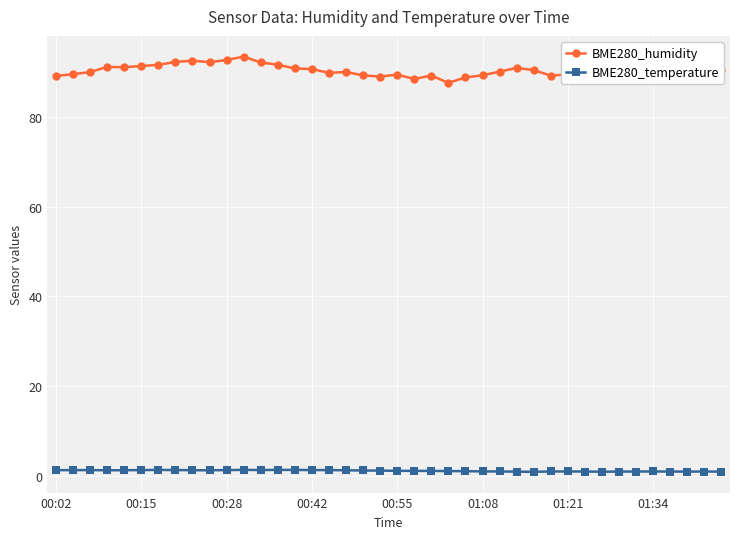

List the series in order of their overall mean, highest first.

BME280_humidity, BME280_temperature